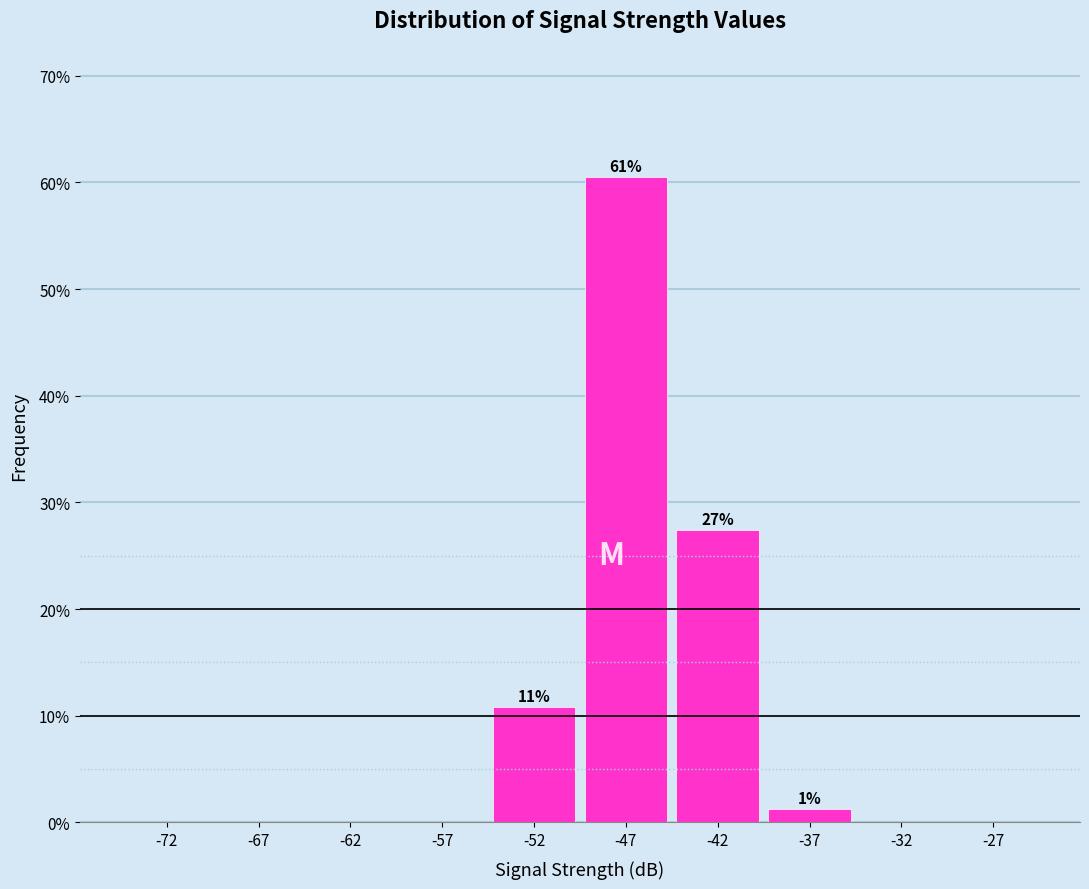

Over which range of the x-axis is the bar tallest?

-50 to -45